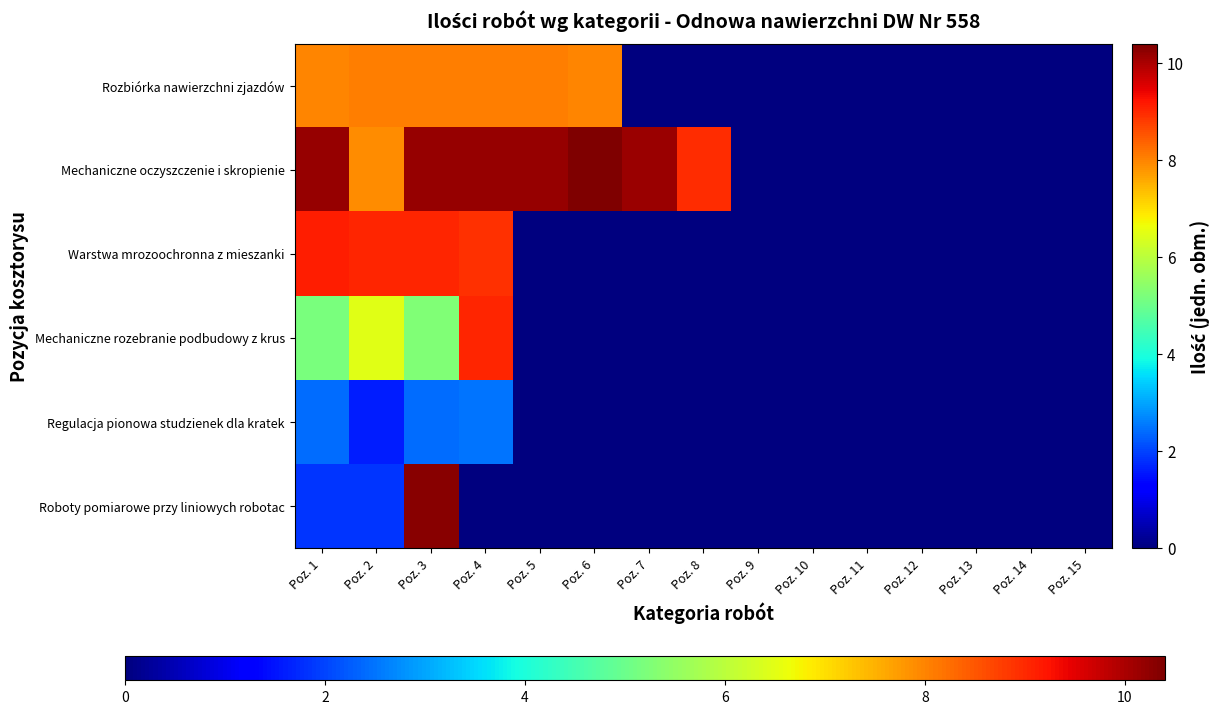

At which category does the chart reach its minimum across all series?

Poz. 4